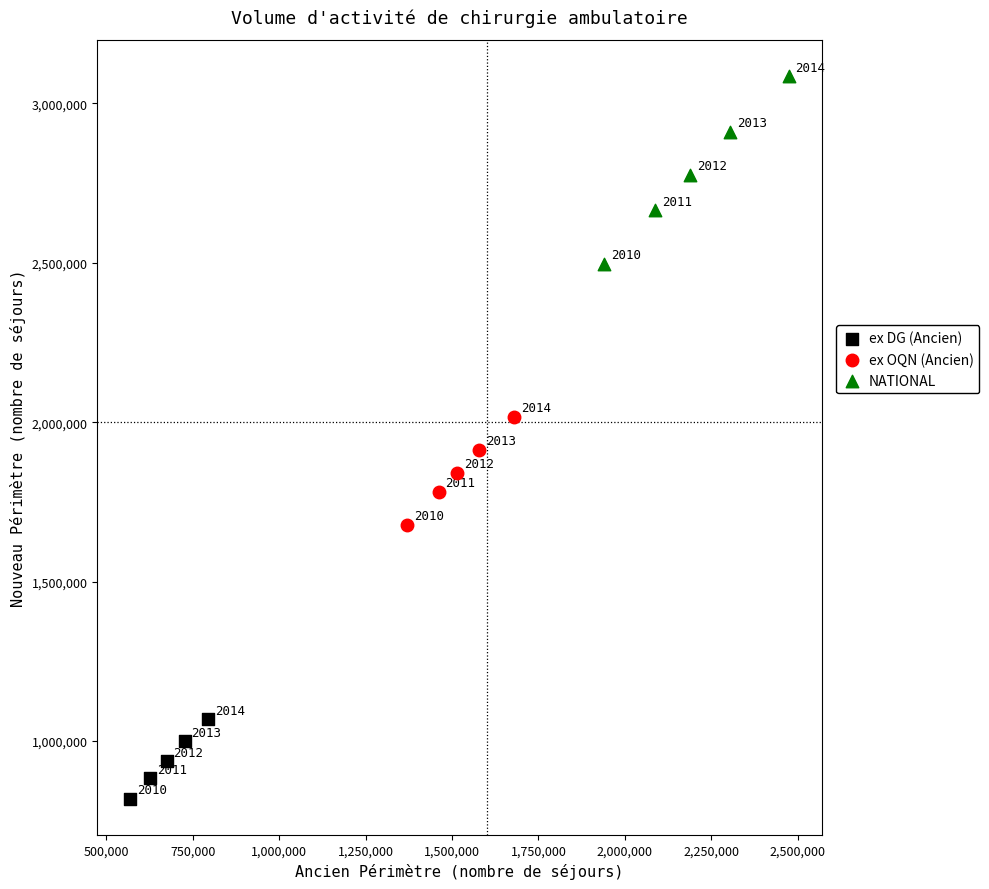

Which series reaches the maximum Y coordinate?

NATIONAL